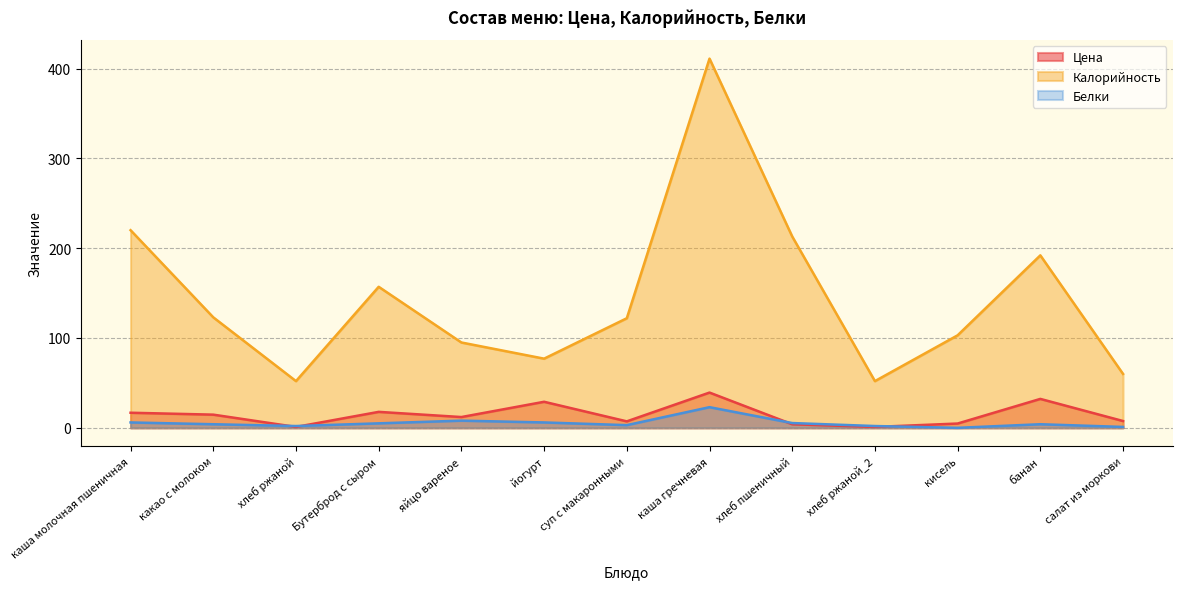

What is the average value of the Белки series?

5.3